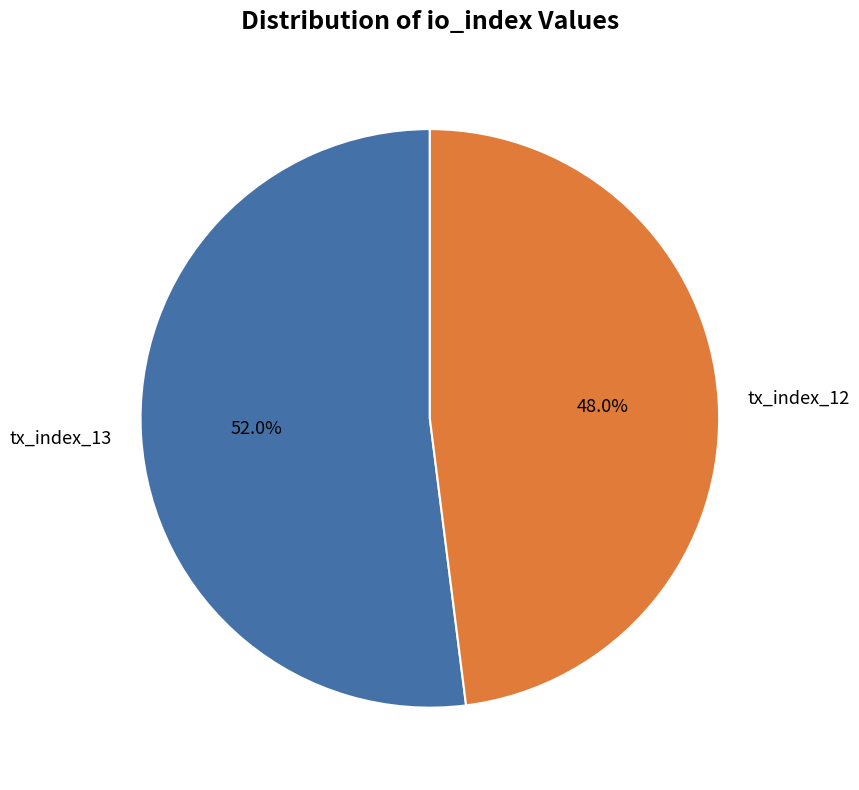

What is the smallest slice in the pie chart?

tx_index_12